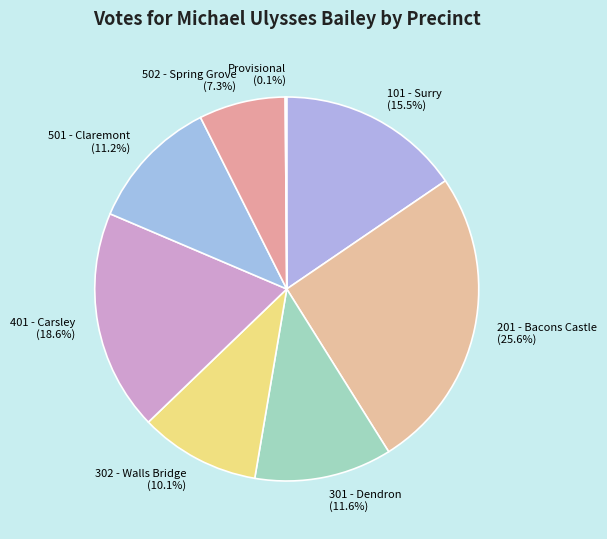

Is 501 - Claremont (11.2%) the majority of the pie?

No